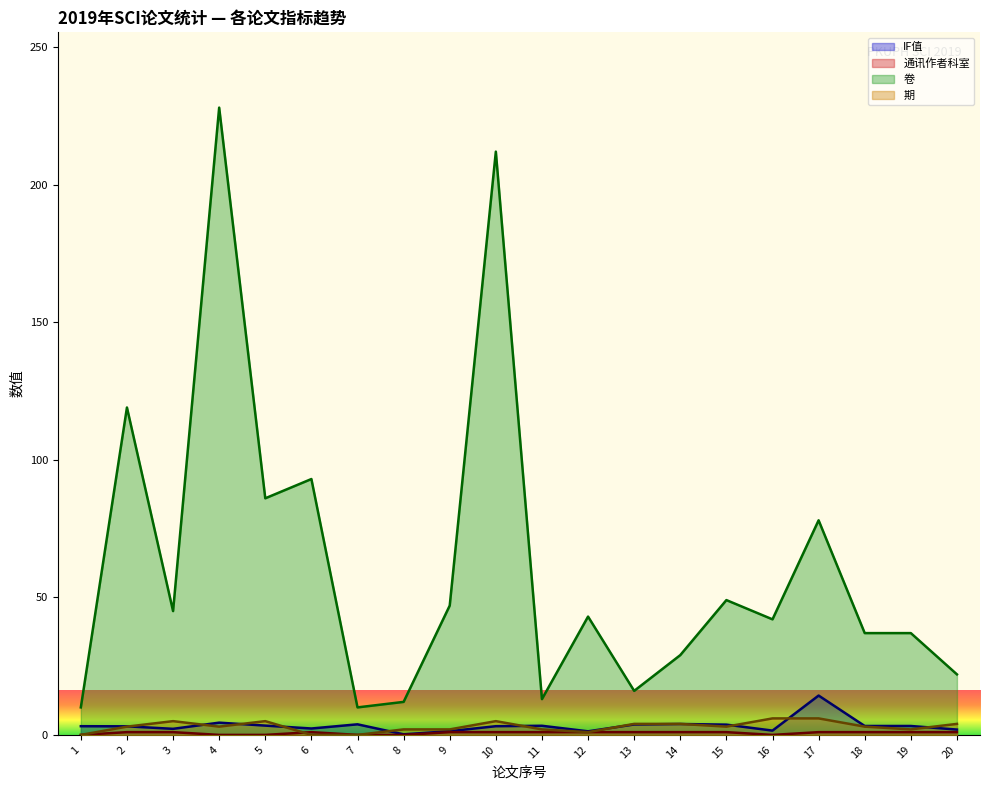

Is it true that 期 equals 5.0 at 10?

True